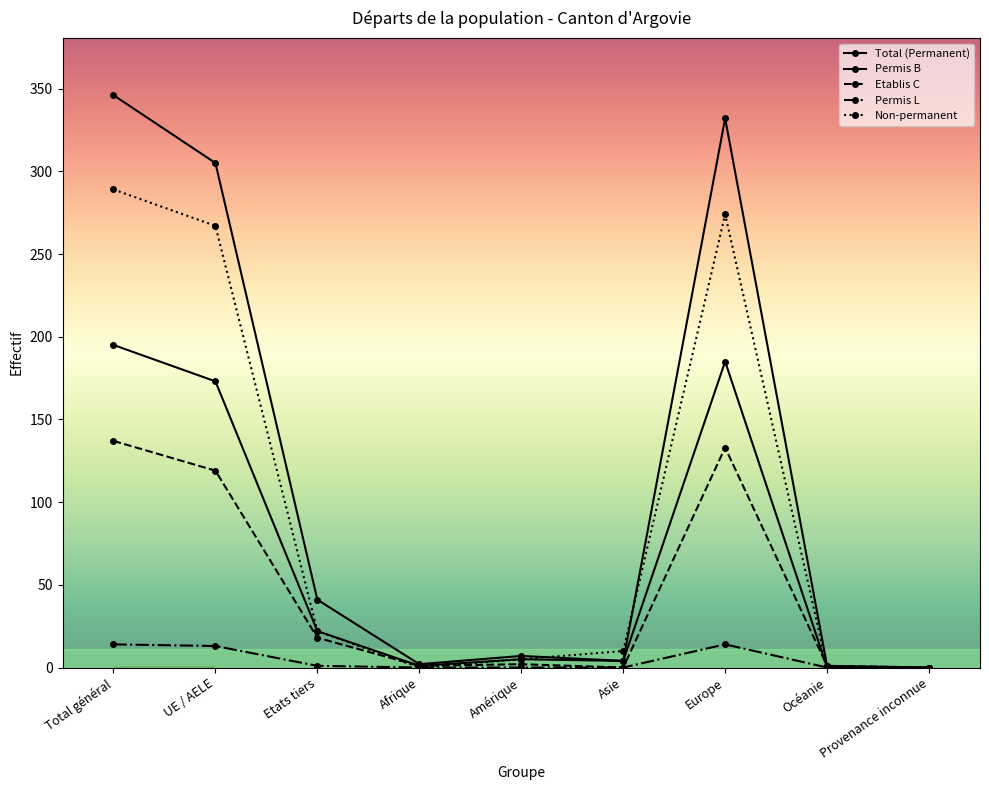

Reading right to left, list all the values displayed in this chart.

Total (Permanent): 0	1	332	4	7	2	41	305	346
Permis B: 0	0	185	4	5	1	22	173	195
Etablis C: 0	1	133	0	2	1	18	119	137
Permis L: 0	0	14	0	0	0	1	13	14
Non-permanent: 0	0	274	10	5	0	22	267	289